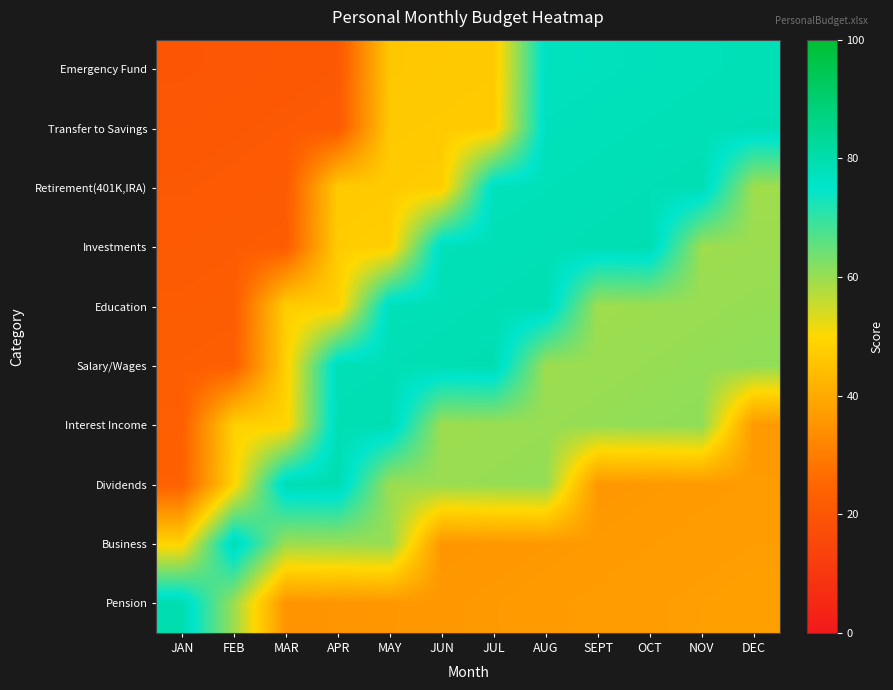

Reading right to left, extract all data points from this chart.

Emergency Fund: DEC=78.3	NOV=78.0	OCT=77.7	SEPT=77.4	AUG=77.1	JUL=46.8	JUN=46.5	MAY=46.2	APR=20.9	MAR=20.6	FEB=20.3	JAN=20.0
Transfer to Savings: DEC=78.8	NOV=78.5	OCT=78.2	SEPT=77.9	AUG=77.6	JUL=47.3	JUN=47.0	MAY=46.7	APR=21.4	MAR=21.1	FEB=20.8	JAN=20.5
Retirement(401K,IRA): DEC=59.3	NOV=79.0	OCT=78.7	SEPT=78.4	AUG=78.1	JUL=77.8	JUN=47.5	MAY=47.2	APR=46.9	MAR=21.6	FEB=21.3	JAN=21.0
Investments: DEC=59.8	NOV=59.5	OCT=79.2	SEPT=78.9	AUG=78.6	JUL=78.3	JUN=78.0	MAY=47.7	APR=47.4	MAR=22.1	FEB=21.8	JAN=21.5
Education: DEC=60.3	NOV=60.0	OCT=59.7	SEPT=59.4	AUG=79.1	JUL=78.8	JUN=78.5	MAY=78.2	APR=47.9	MAR=47.6	FEB=22.3	JAN=22.0
Salary/Wages: DEC=60.8	NOV=60.5	OCT=60.2	SEPT=59.9	AUG=59.6	JUL=79.3	JUN=79.0	MAY=78.7	APR=78.4	MAR=48.1	FEB=22.8	JAN=22.5
Interest Income: DEC=36.3	NOV=61.0	OCT=60.7	SEPT=60.4	AUG=60.1	JUL=59.8	JUN=59.5	MAY=79.2	APR=78.9	MAR=48.6	FEB=48.3	JAN=23.0
Dividends: DEC=36.8	NOV=36.5	OCT=36.2	SEPT=35.9	AUG=60.6	JUL=60.3	JUN=60.0	MAY=59.7	APR=79.4	MAR=79.1	FEB=48.8	JAN=23.5
Business: DEC=37.3	NOV=37.0	OCT=36.7	SEPT=36.4	AUG=36.1	JUL=35.8	JUN=35.5	MAY=60.2	APR=59.9	MAR=59.6	FEB=79.3	JAN=49.0
Pension: DEC=37.8	NOV=37.5	OCT=37.2	SEPT=36.9	AUG=36.6	JUL=36.3	JUN=36.0	MAY=35.7	APR=35.4	MAR=35.1	FEB=59.8	JAN=79.5